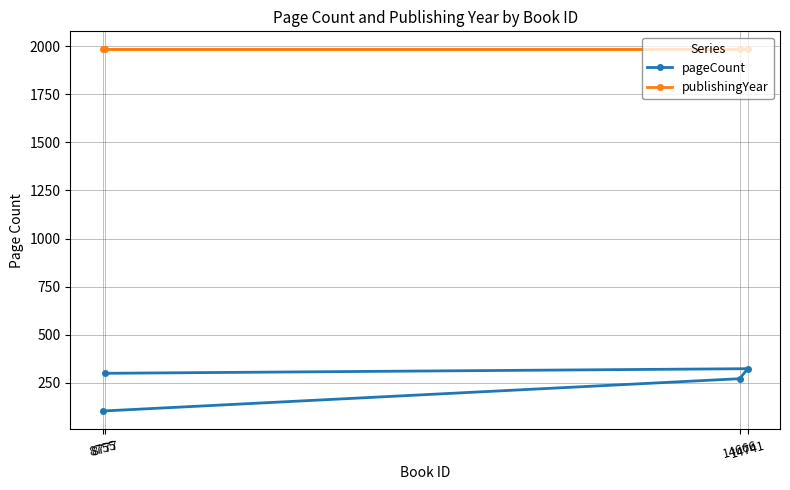

What is the spread (max minus min) of values at 8755?

1879